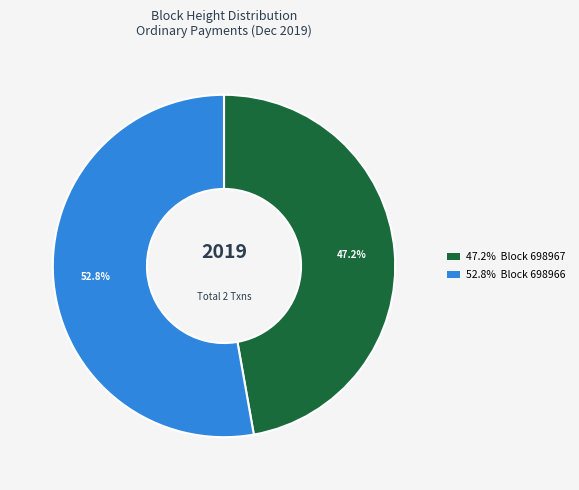

Does any single category account for the majority?

Yes